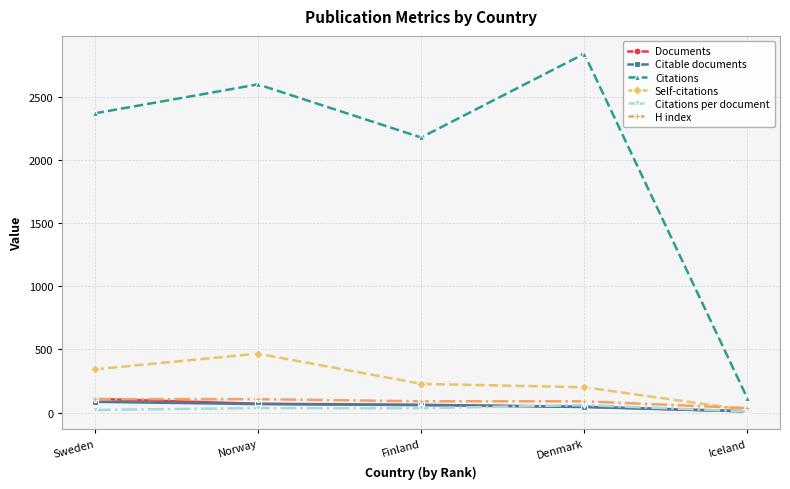

The value of Citations at Norway is 2596.0. True or false?

True